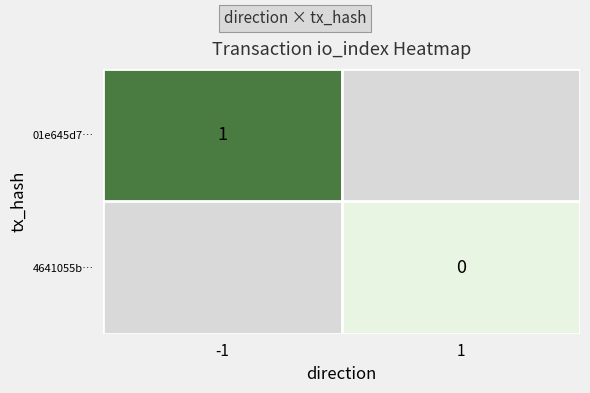

The value of 01e645d7… at -1 is 0. True or false?

False